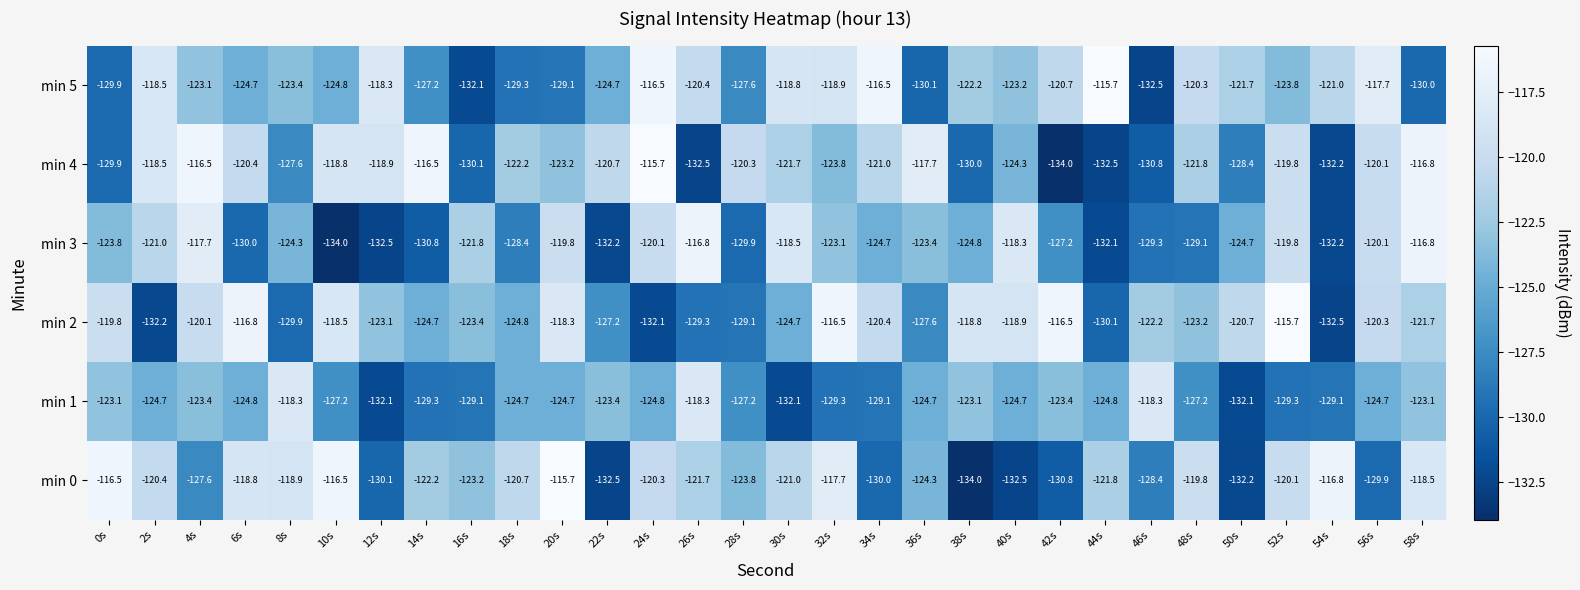

What is the lowest value of the min 4 series?

-134.0